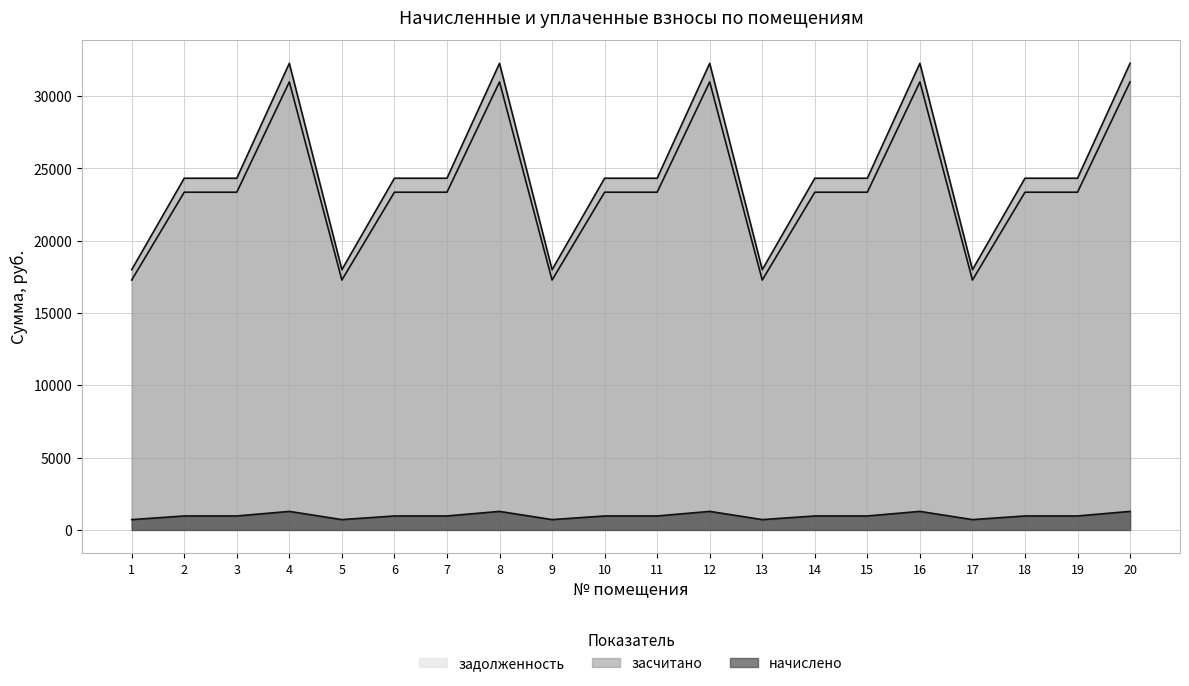

List the series in order of their peak value, highest first.

засчитано, задолженность, начислено